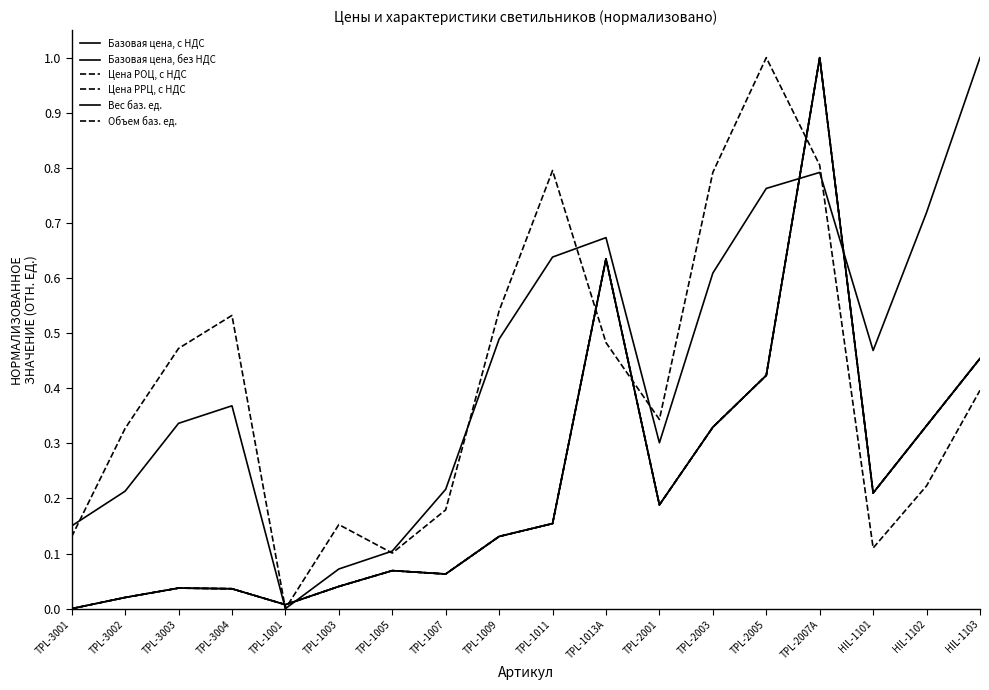

How many lines are shown in the chart?

6